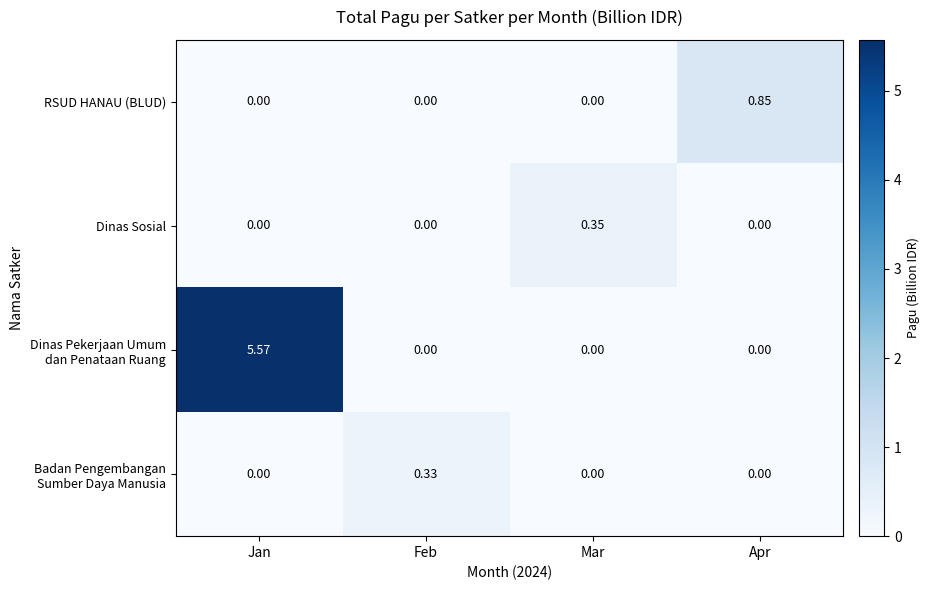

At which category is the sum across all series the highest?

Jan